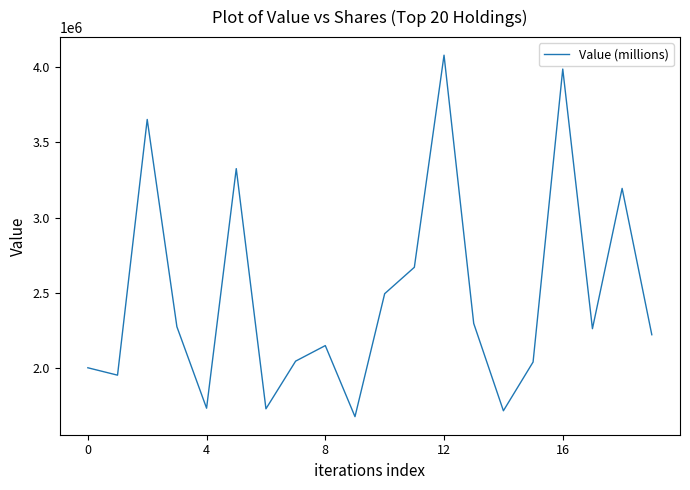

What is the minimum value shown in the chart?

1680000